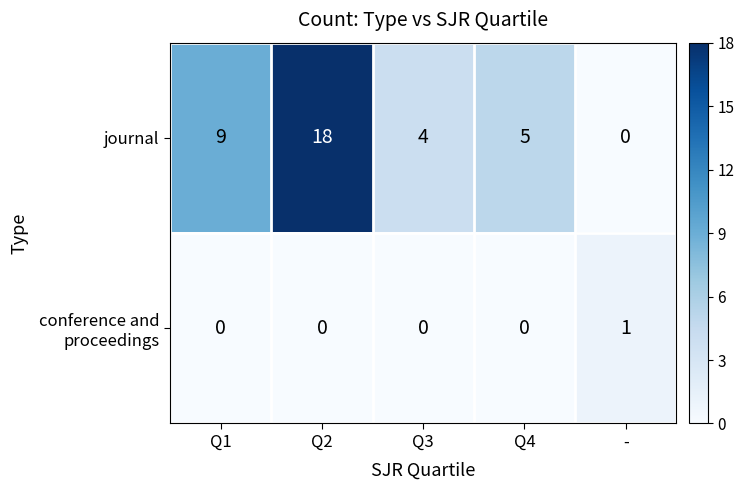

Rank the categories by journal value from lowest to highest.

-, Q3, Q4, Q1, Q2